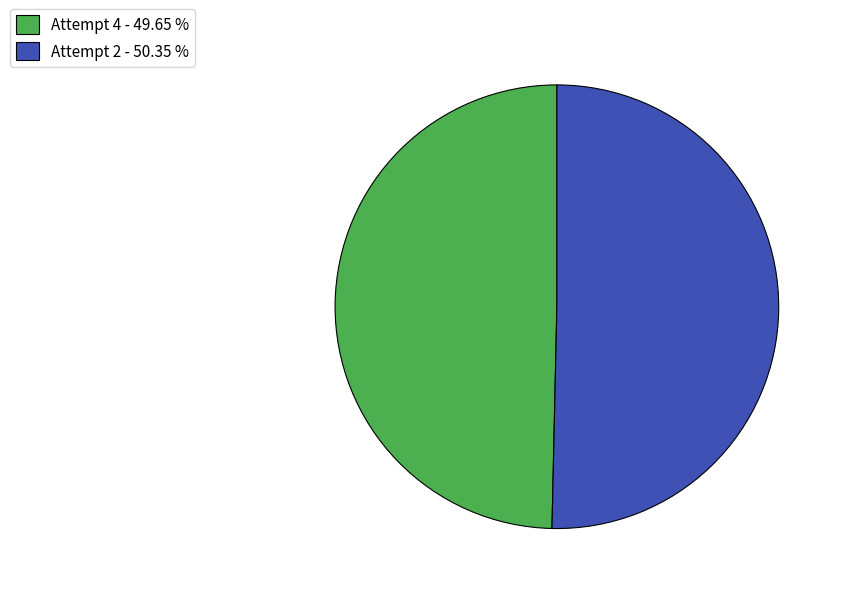

Rank the categories by value from lowest to highest.

Attempt 4 - 49.65 %, Attempt 2 - 50.35 %